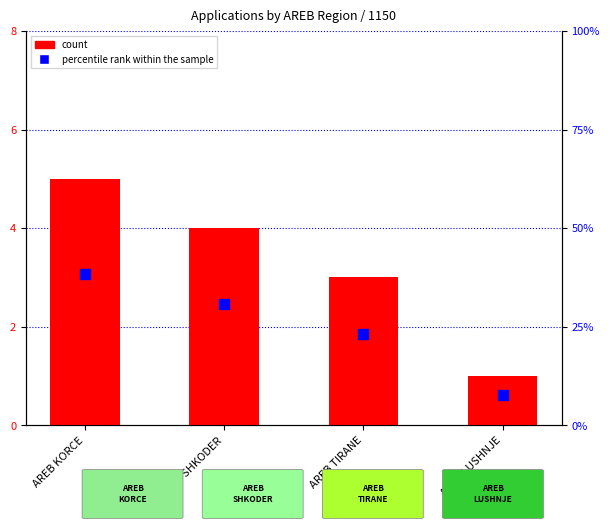

Which series has the largest total across all categories?

percentile rank within the sample